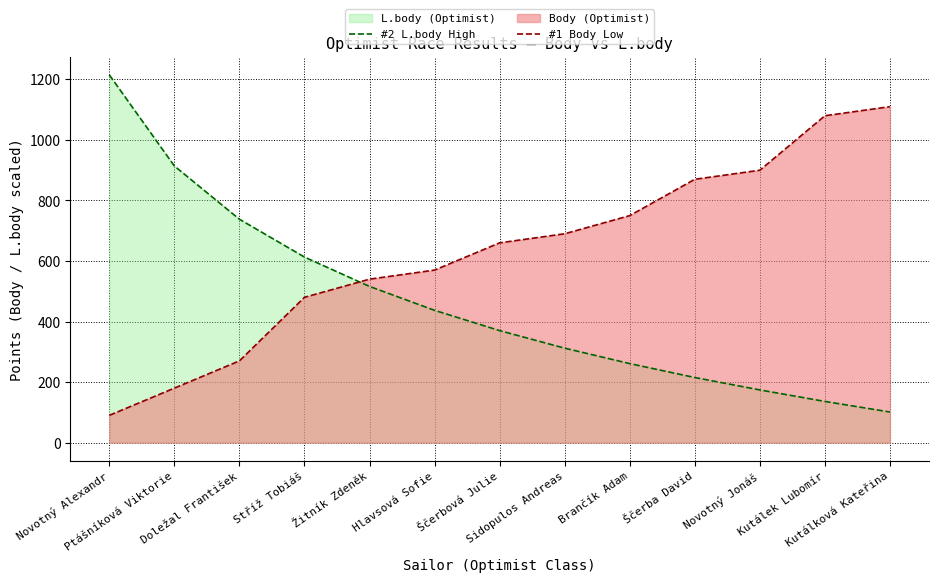

Which series ends up on top after the final intersection of #1 Body Low and #2 L.body High?

#1 Body Low